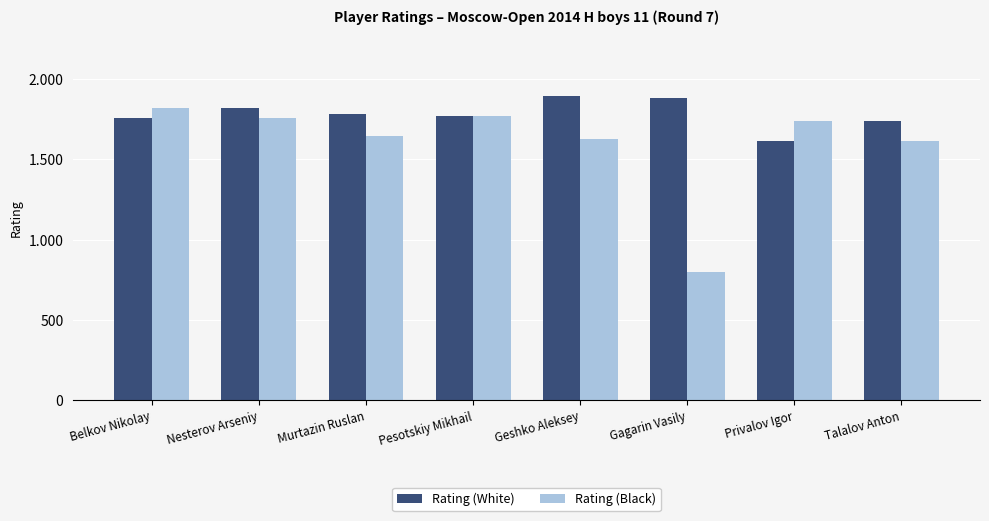

What is the label of the 7th bar from the left?

Privalov Igor